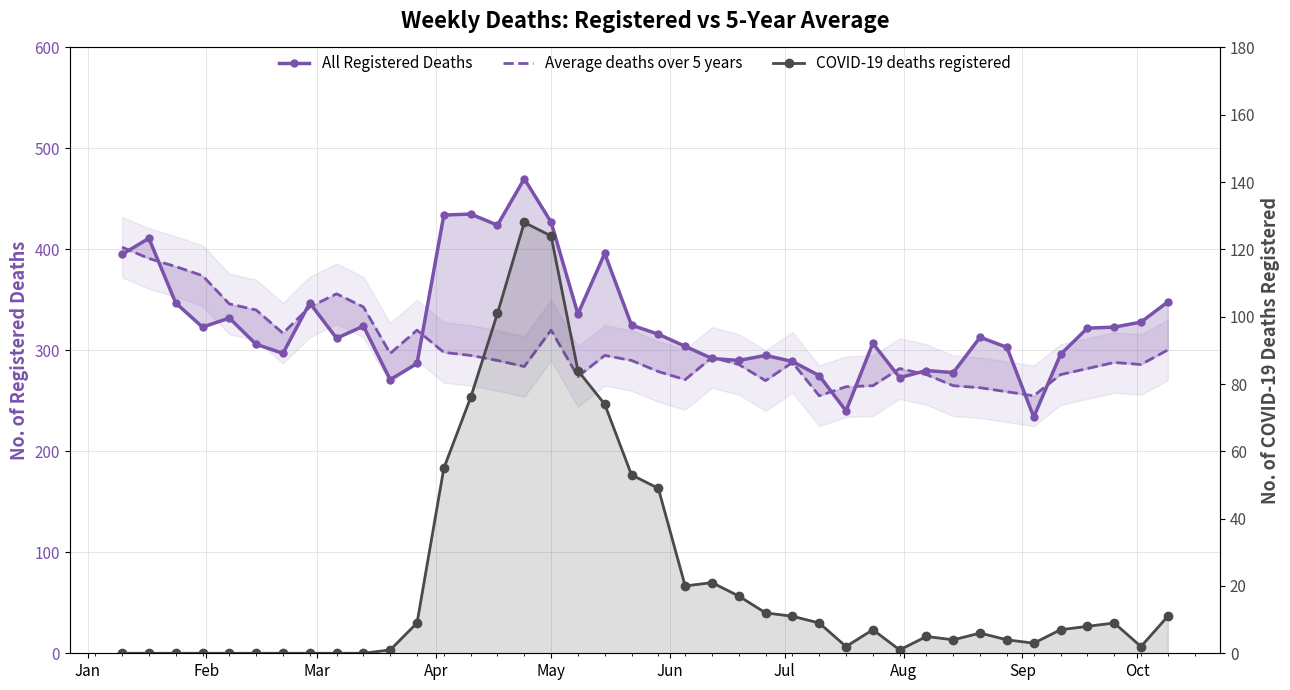

List the series in order of their peak value, lowest first.

COVID-19 deaths registered, Average deaths over 5 years, All Registered Deaths